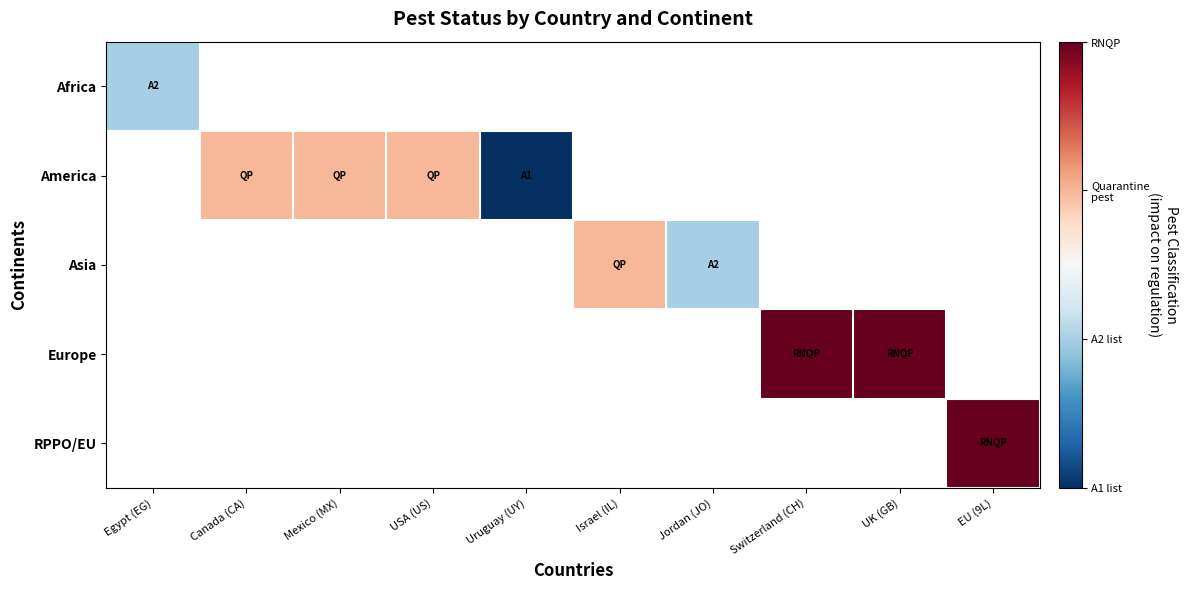

At how many categories does at least one series exceed 1?

9